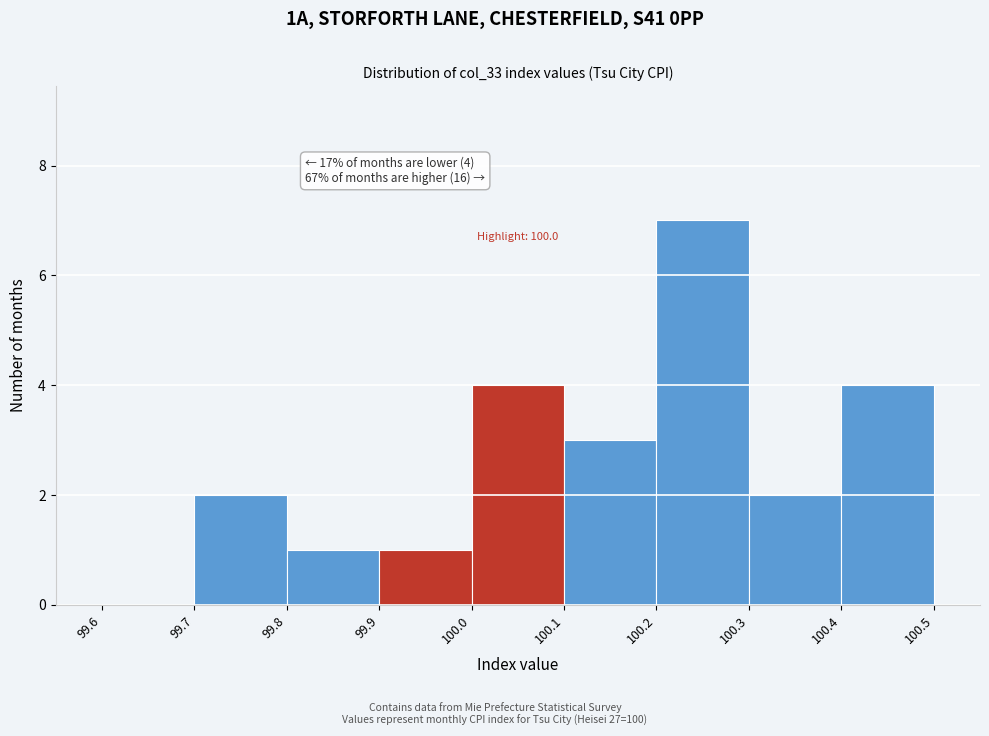

Over which range of the x-axis is the bar tallest?

100.2 to 100.3